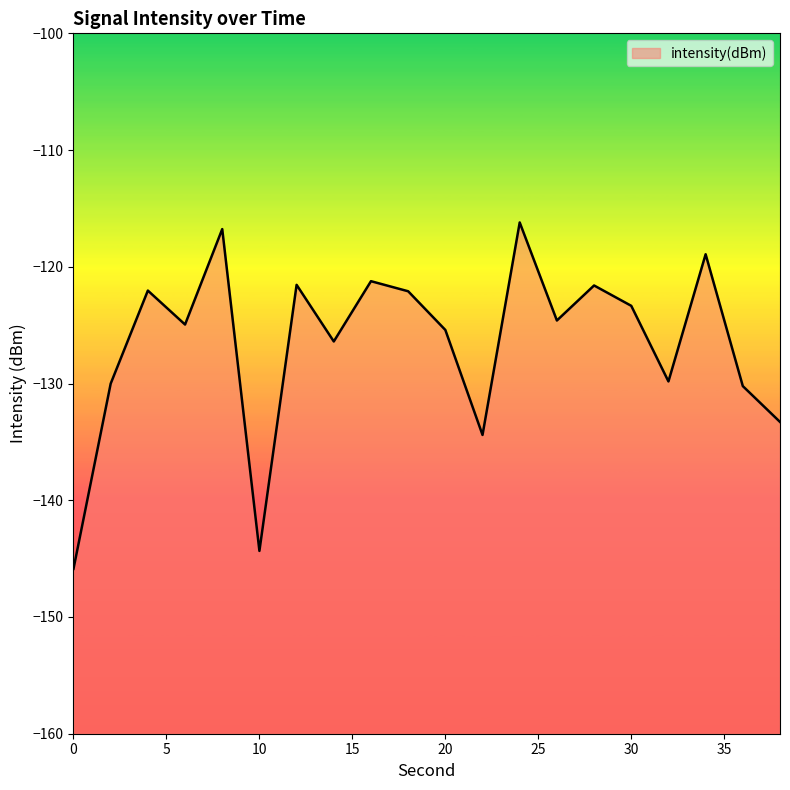

List the labels in order of value, smallest first.

0, 10, 22, 38, 36, 2, 32, 14, 20, 6, 26, 30, 18, 4, 28, 12, 16, 34, 8, 24